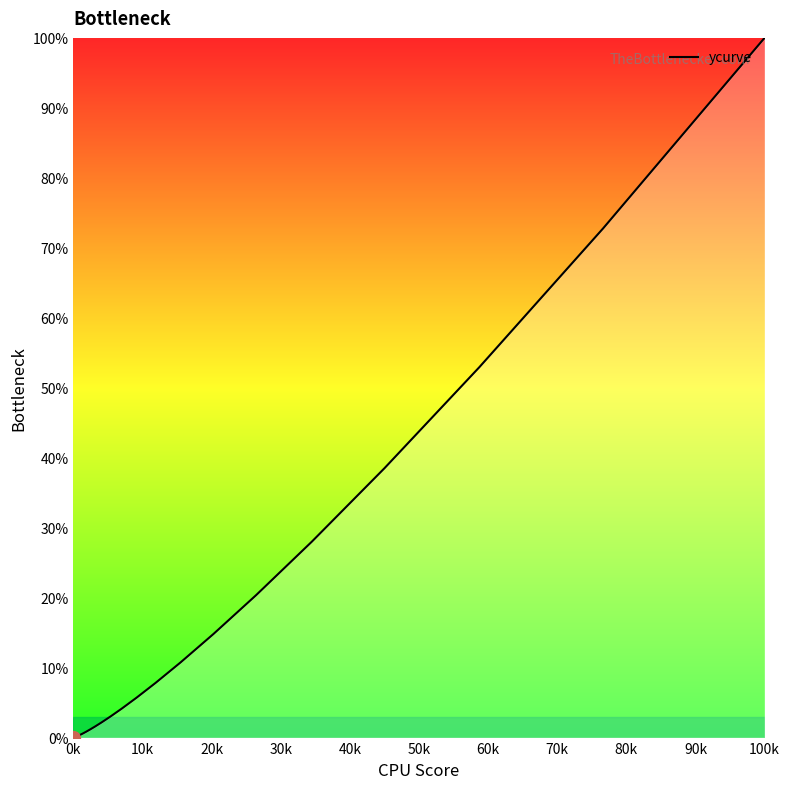

What is the greatest value displayed?

100.0